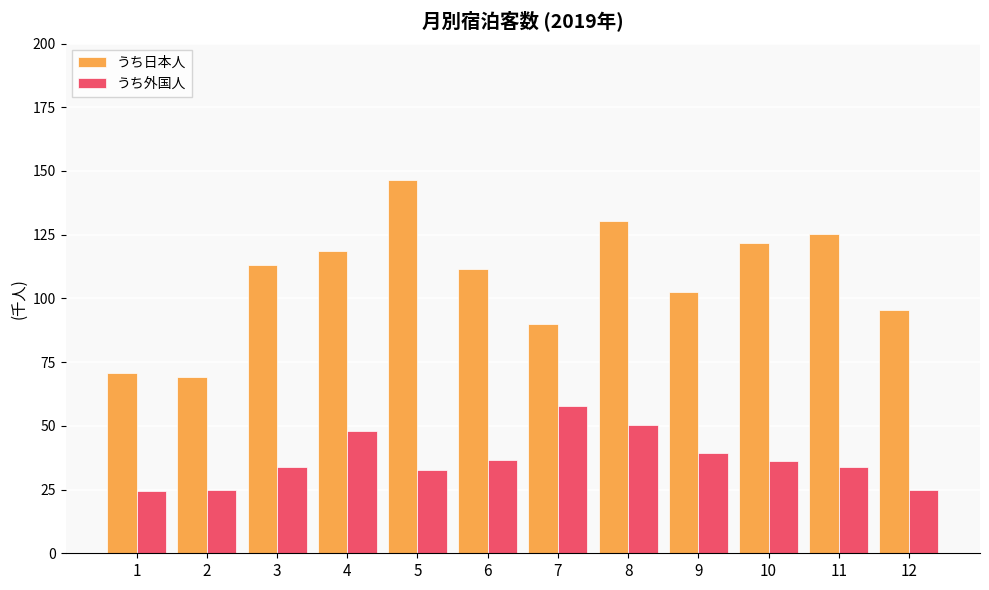

Between 8 and 10, which series saw the biggest shift?

うち外国人